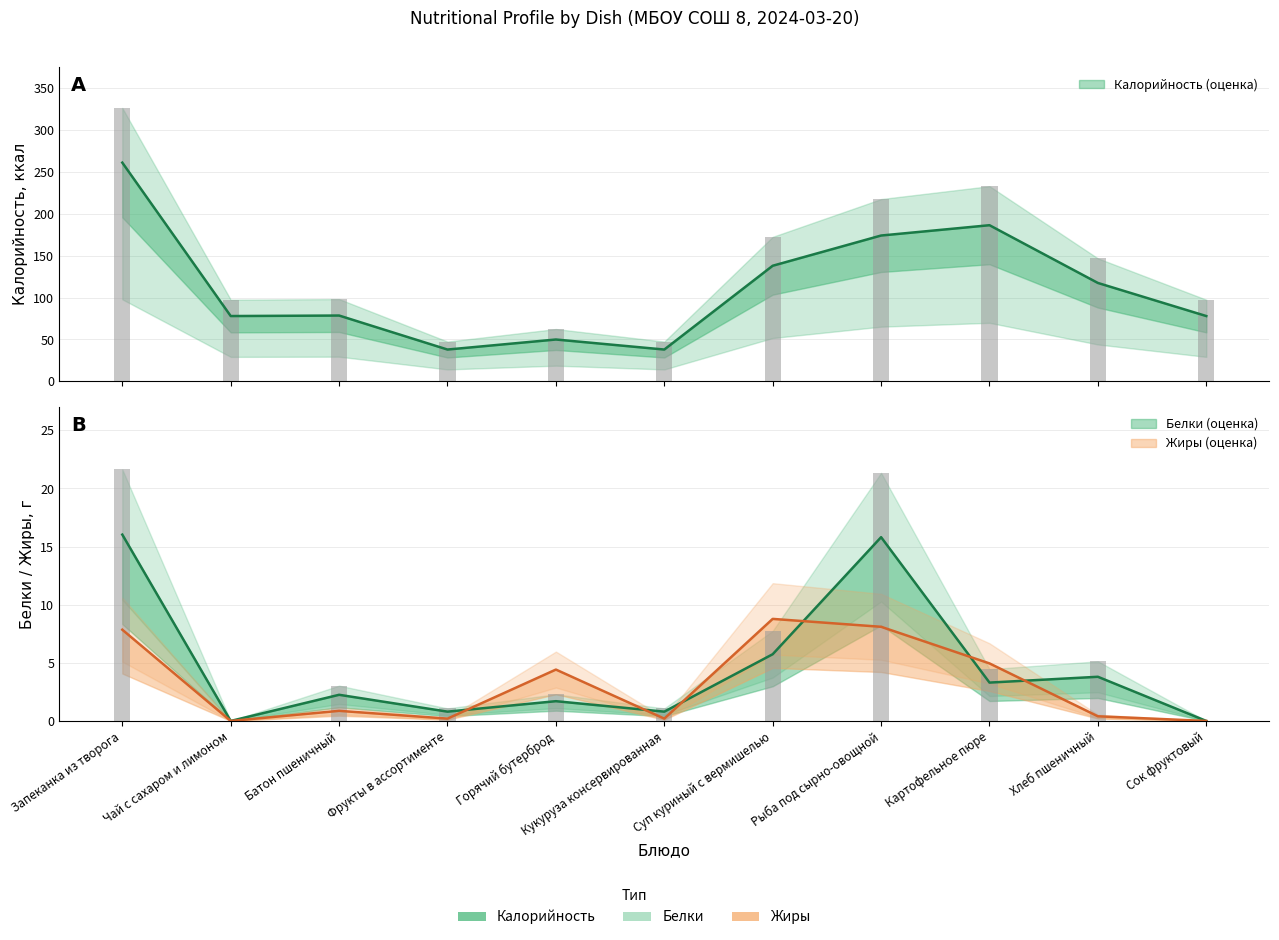

Where is Калорийность nearest to the value 149?

Суп куриный с вермишелью